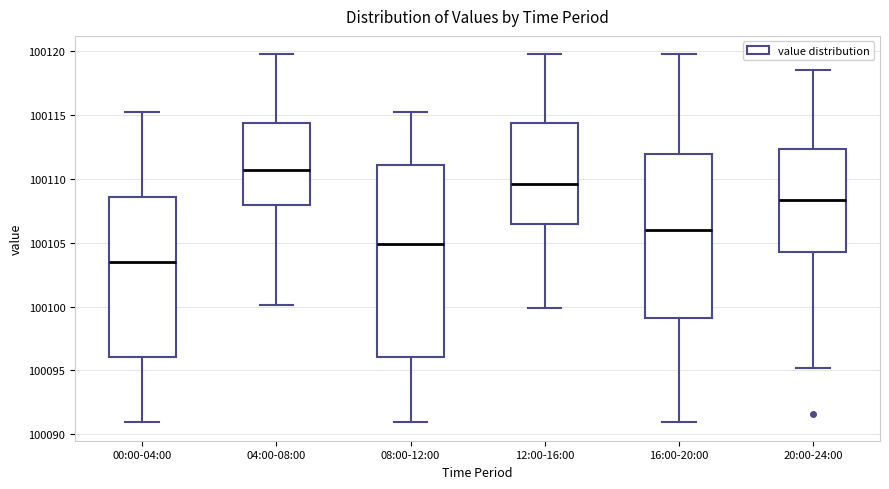

Where does the median line of the box for 12:00-16:00 sit on the y-axis? The values are not printed on the chart, so give them approximately, as read against the axis.

100109.5